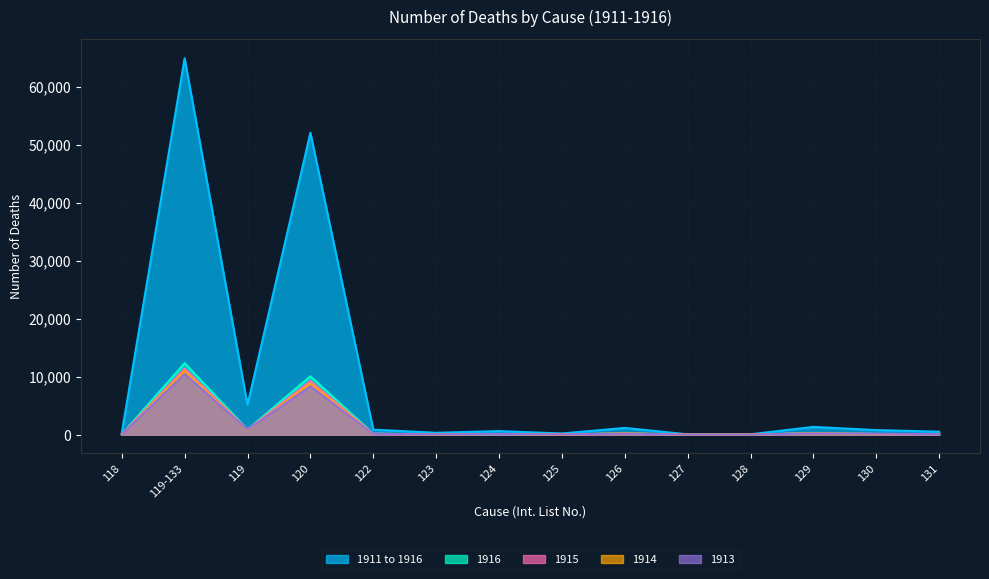

What is the difference between the second highest and minimum values in the 1916 series?

10068